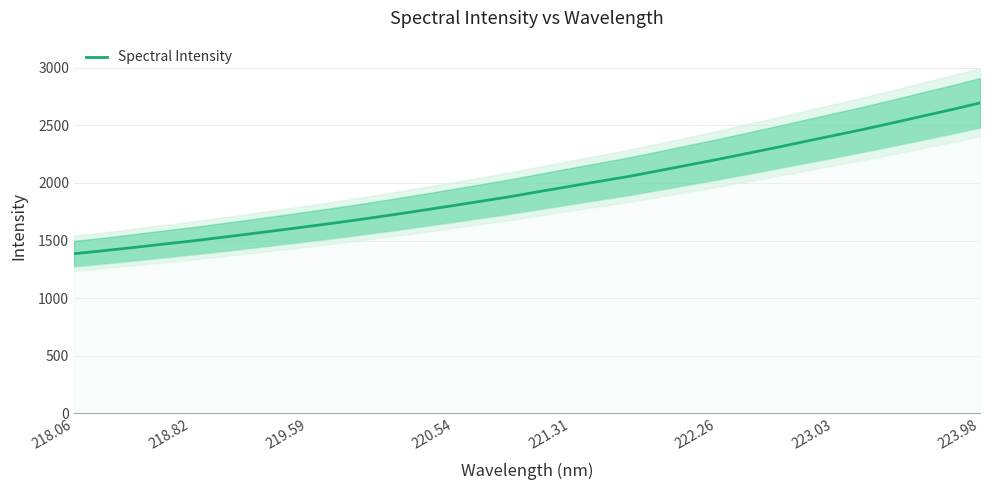

What is the value of the 7th point from the left?

1557.4